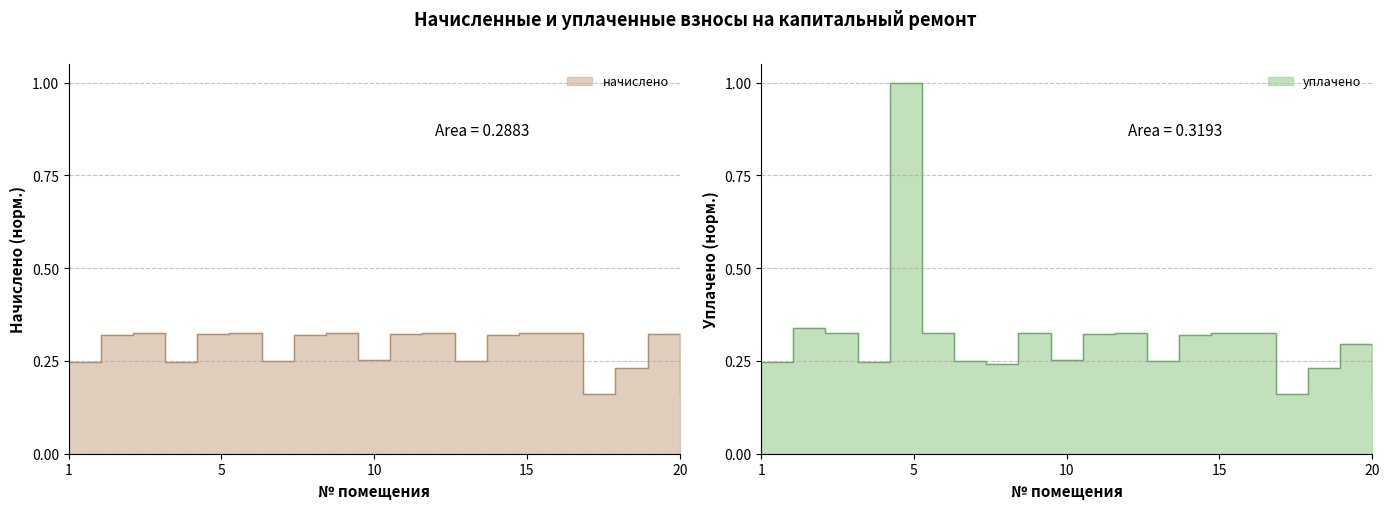

Rank the series by their maximum value, from lowest to highest.

начислено, уплачено